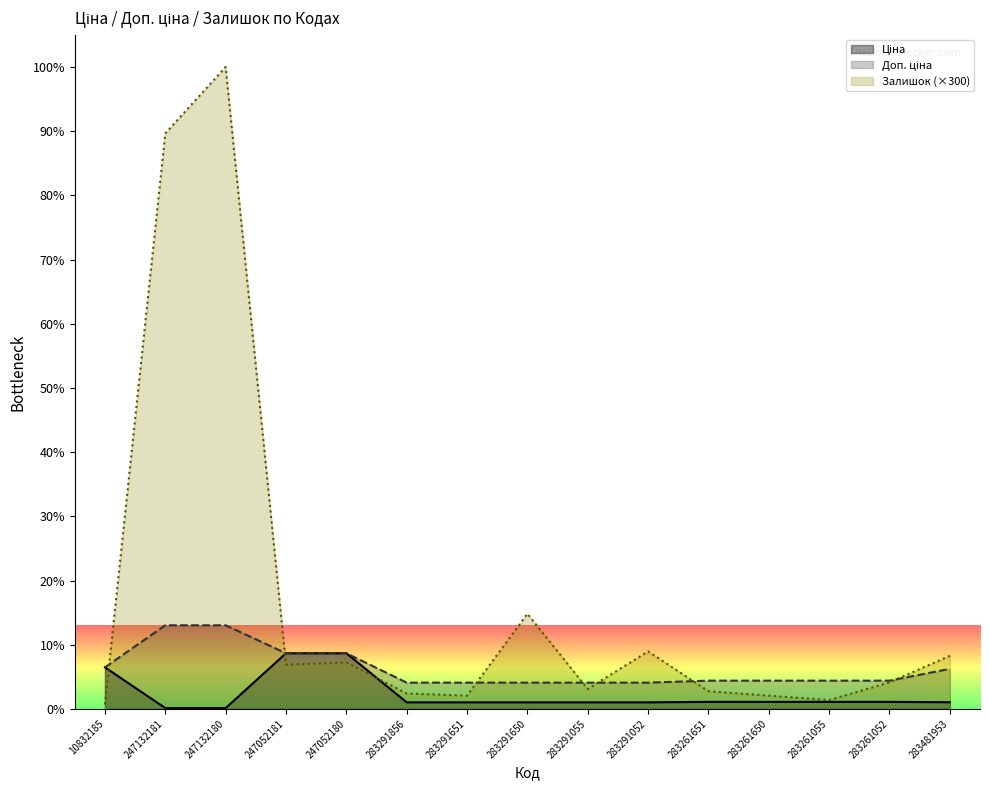

At which category is the sum across all series the highest?

247132180